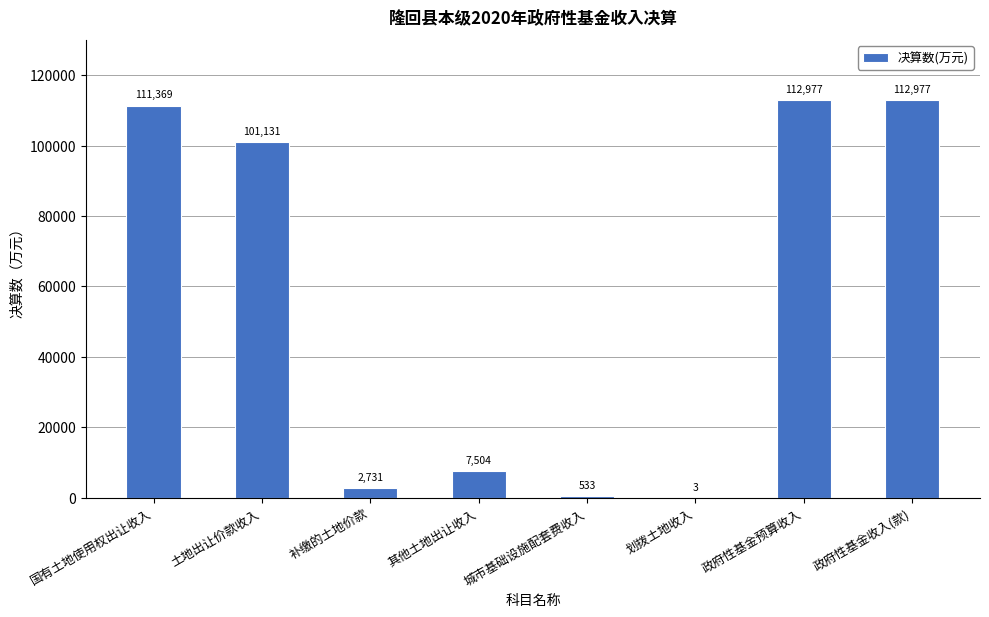

At which label is the value closest to 56490?

土地出让价款收入